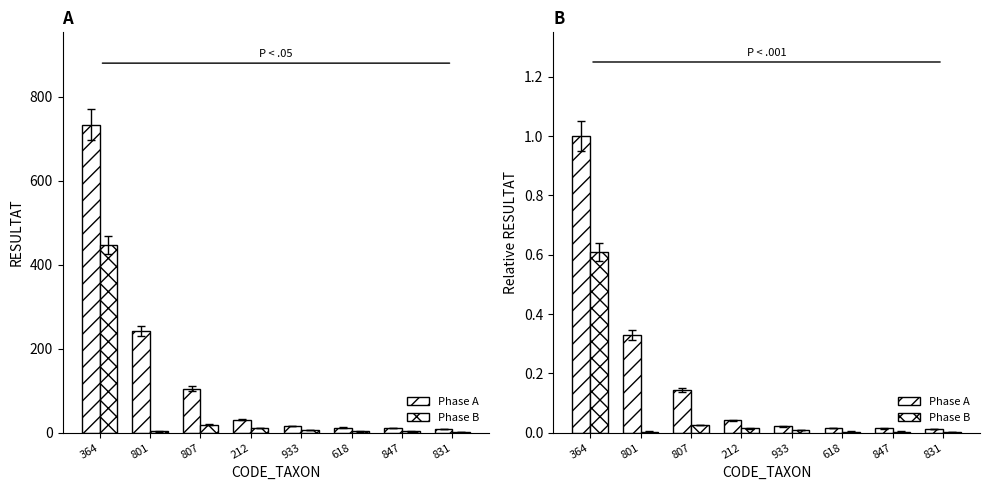

What is the label of the 7th bar from the right?

801